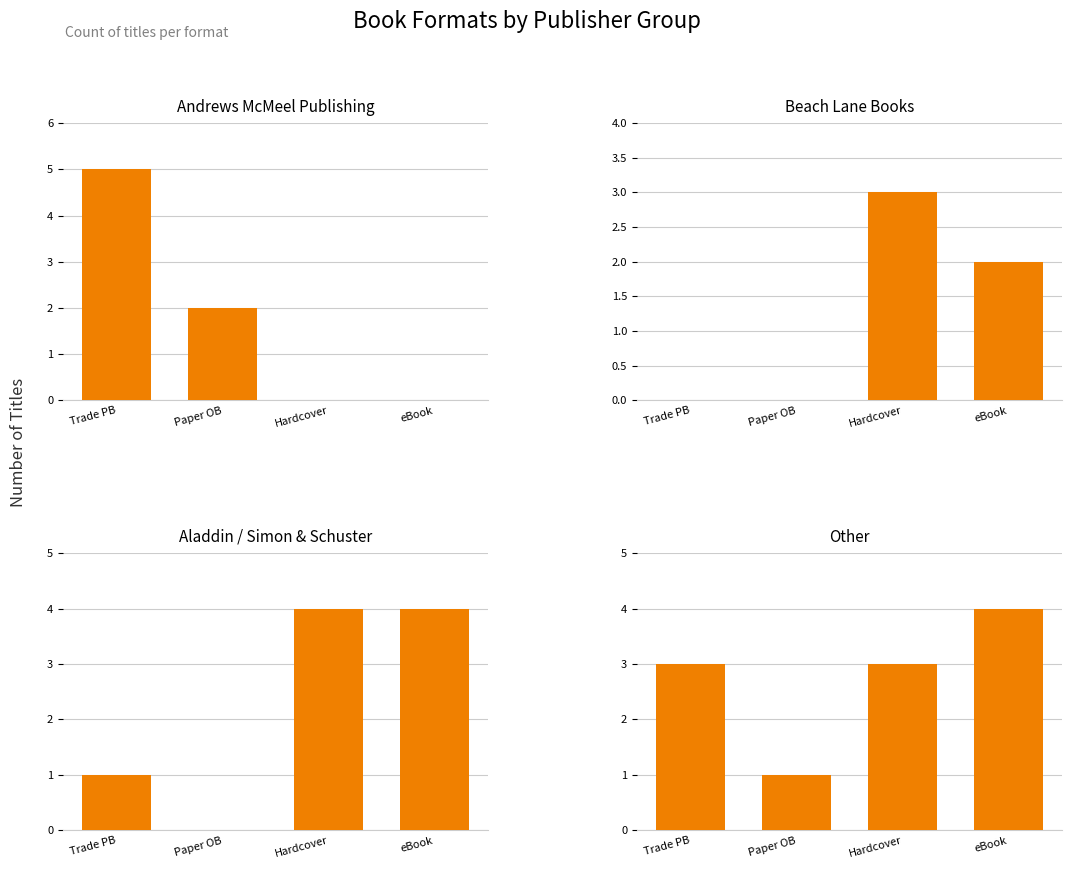

What is the average value of the Aladdin / Simon & Schuster series?

2